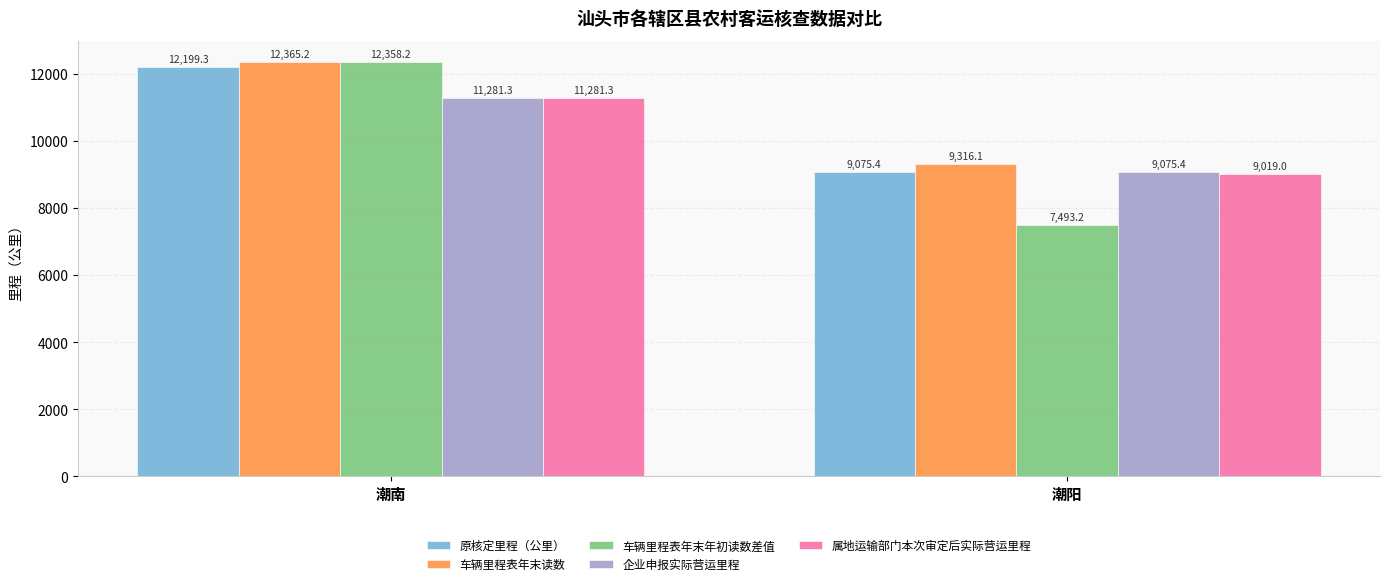

What is the difference between the maximum and minimum values in the 车辆里程表年末年初读数差值 series?

4865.0